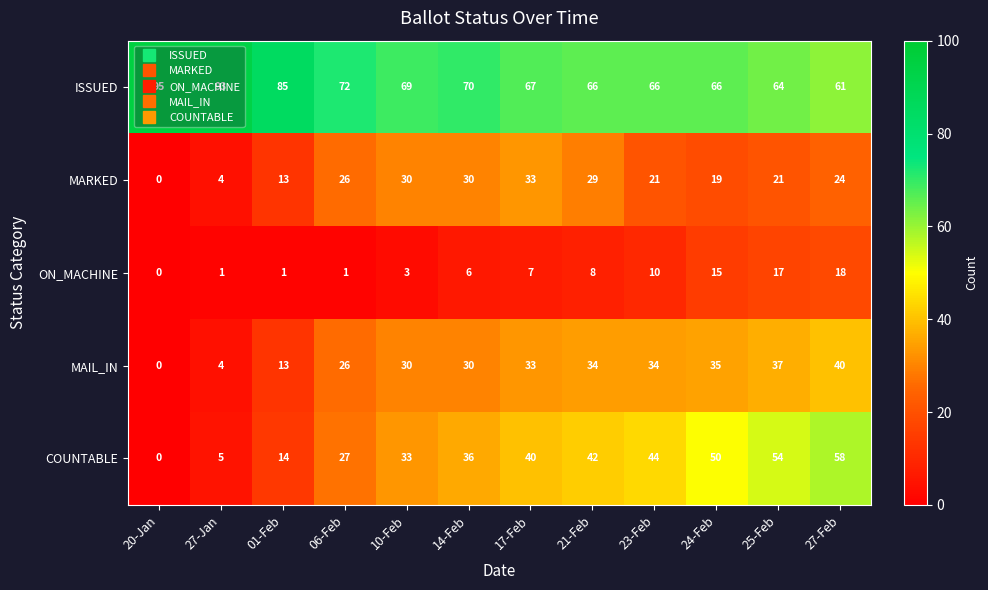

True or false: ISSUED has a value of 67 at 17-Feb.

True